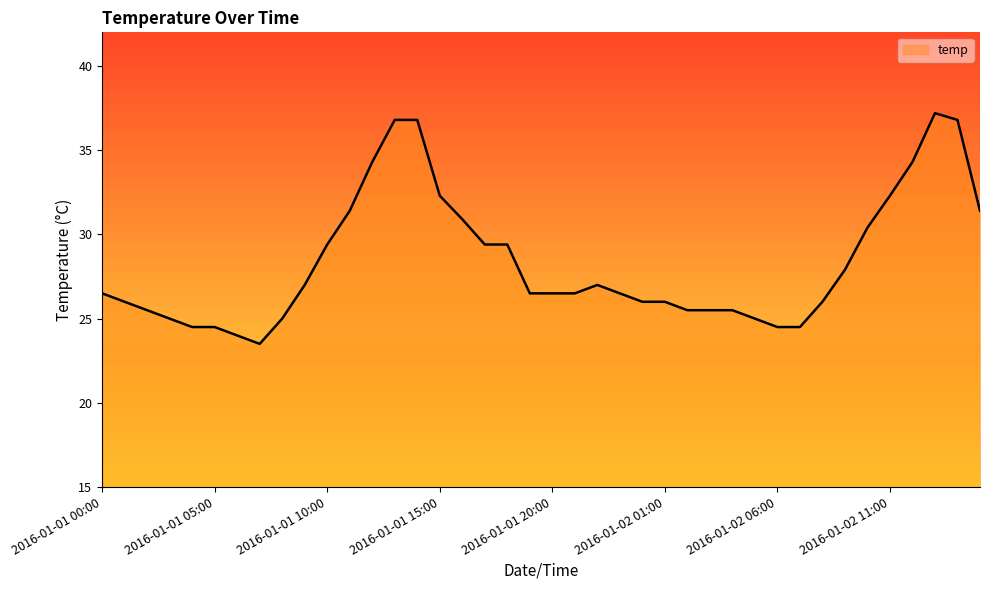

What is the difference between the maximum and minimum values?

13.7